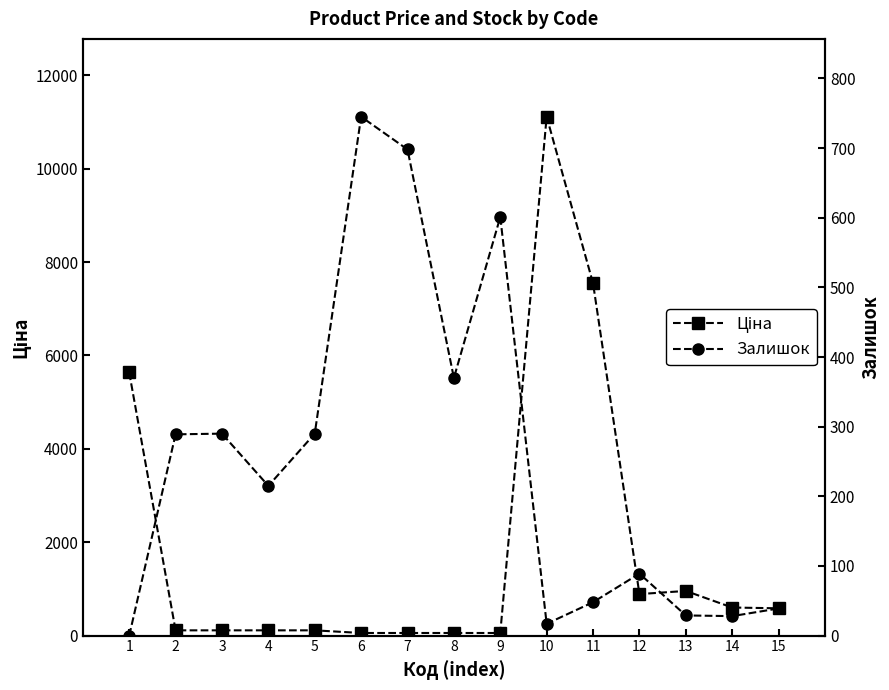

At which category does the chart reach its peak across all series?

10